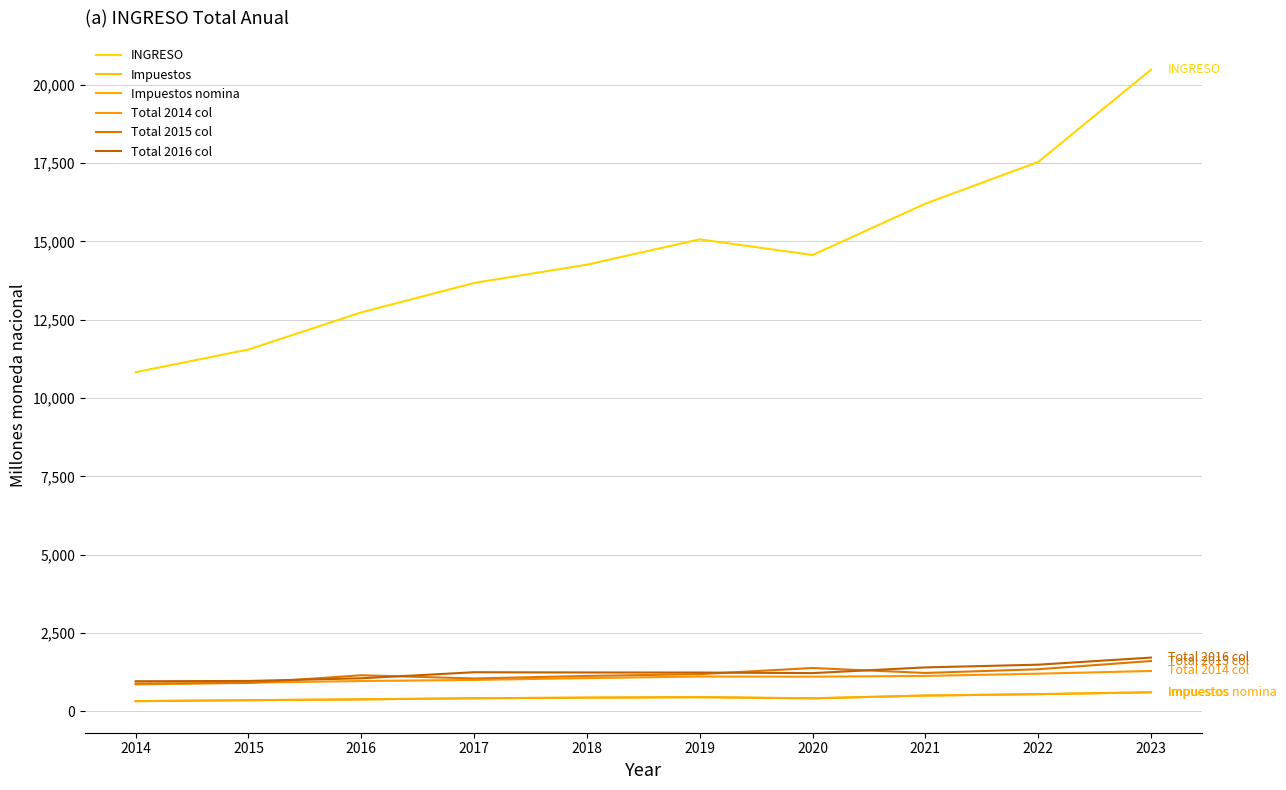

What is the value of the Impuestos nomina point at the 8th from the left?

500.8